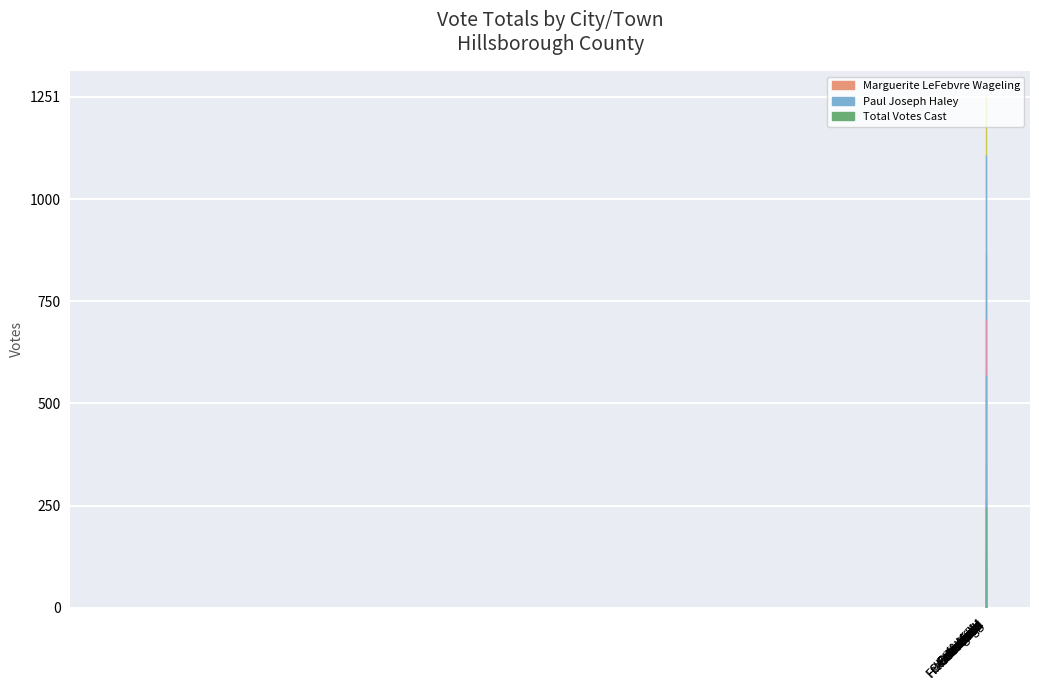

How many distinct data groups are displayed?

1